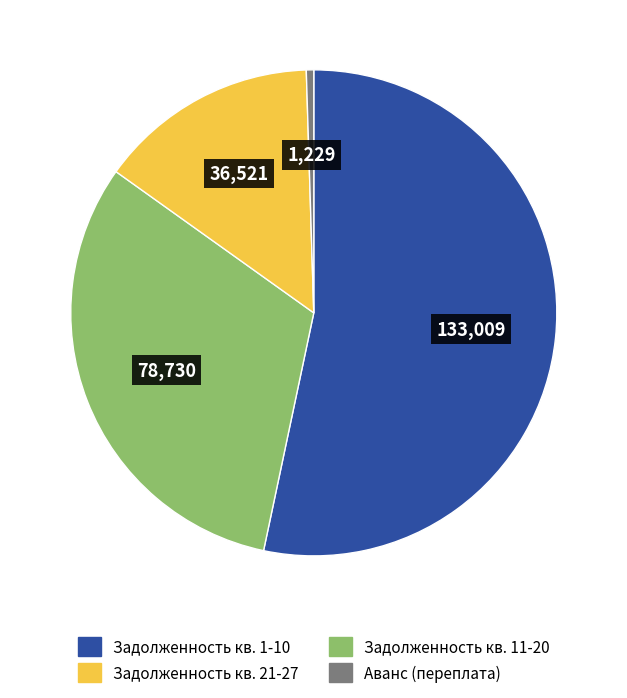

Is there any slice that represents more than half of the pie?

Yes